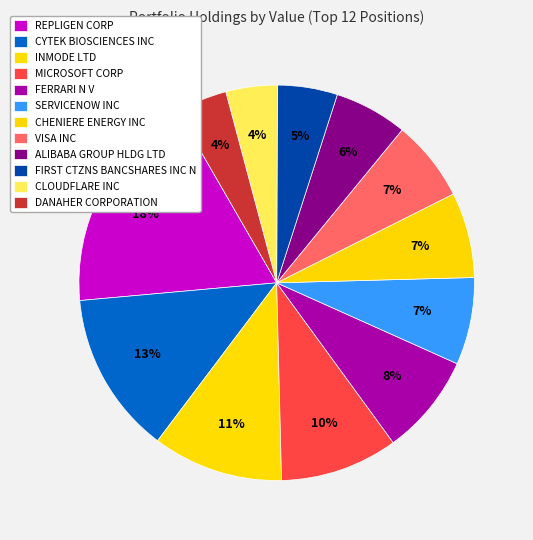

How many slices are in this pie chart?

12